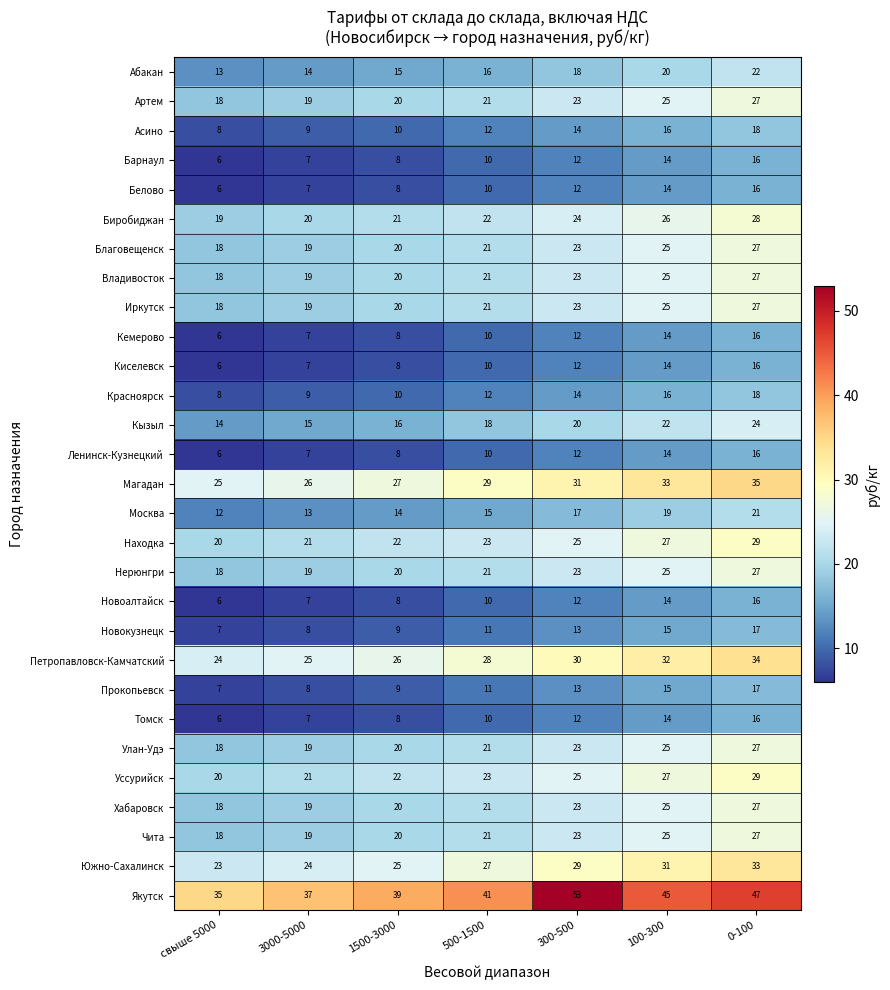

At which label is Кемерово closest to 11?

500-1500